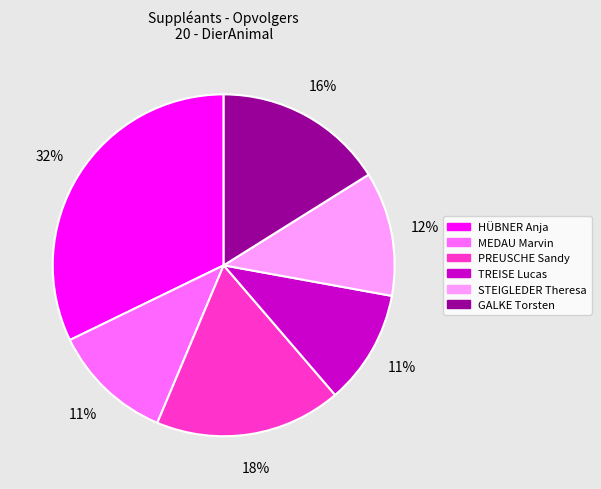

Combined, do STEIGLEDER Theresa and PREUSCHE Sandy account for over 50%?

No